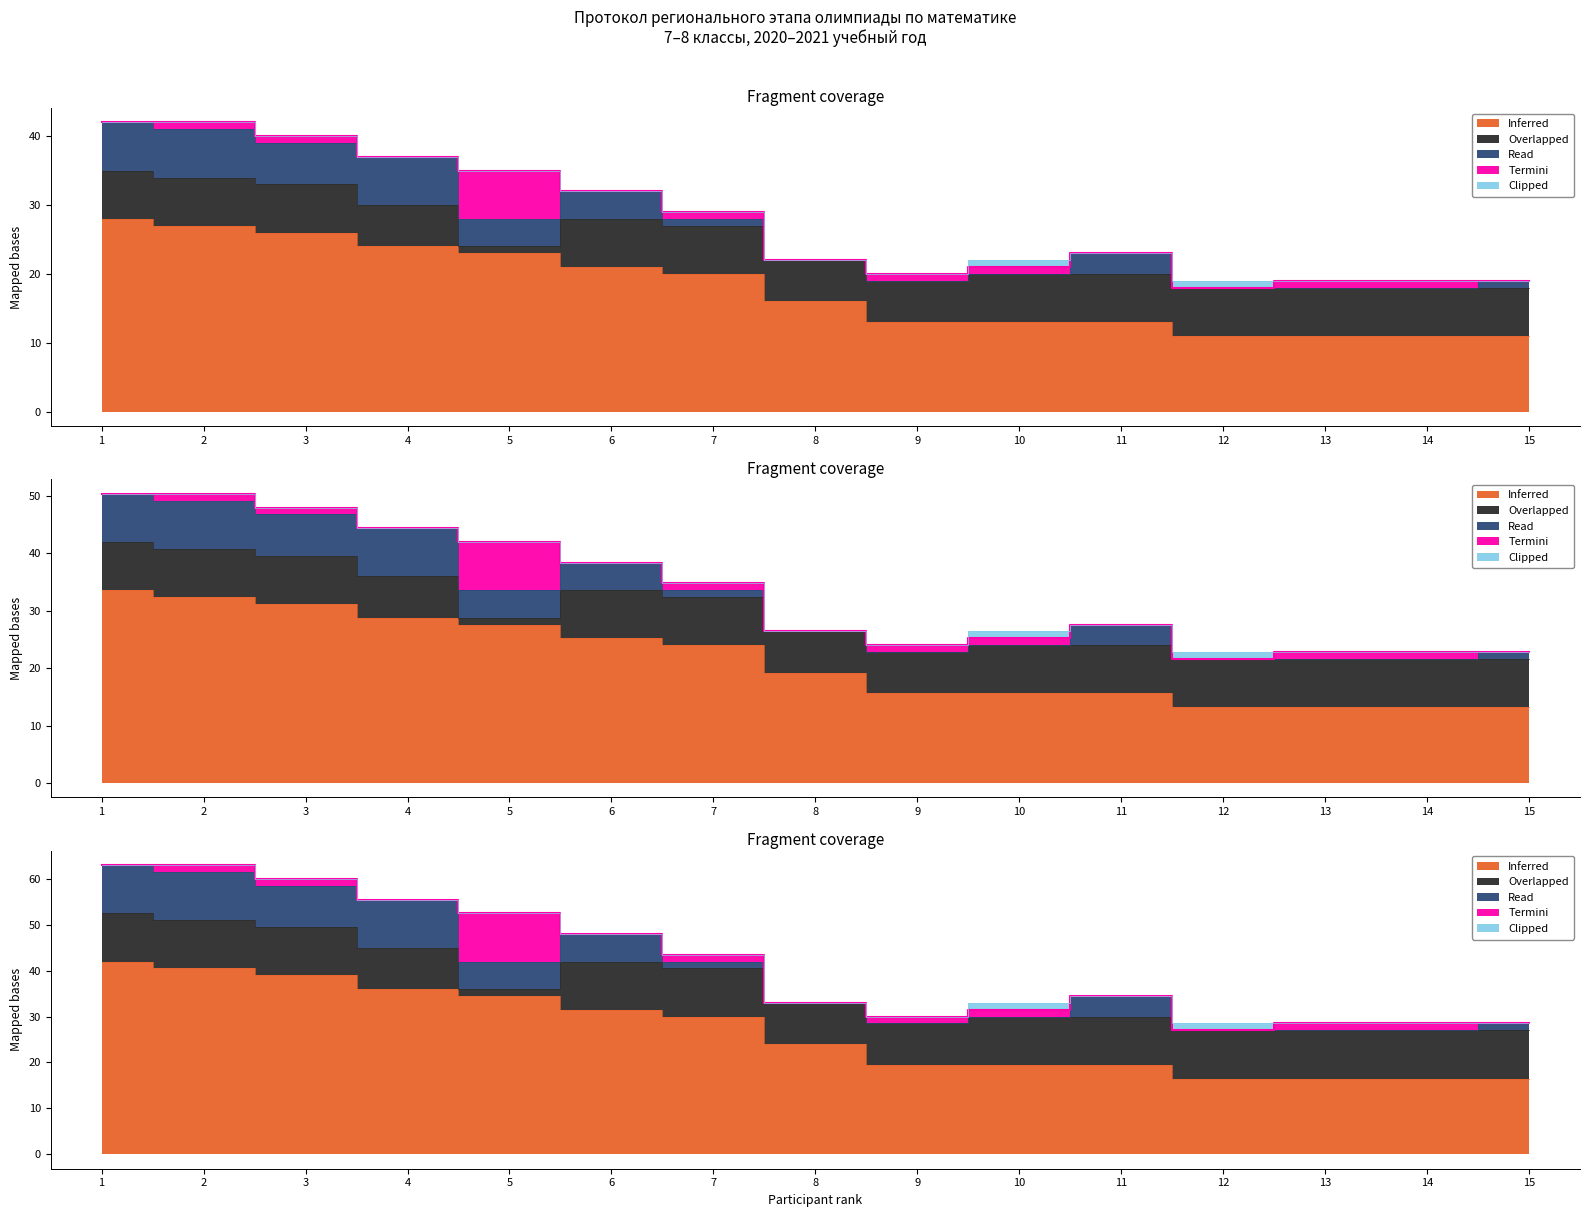

Which category has the highest value in the Overlapped series?

1